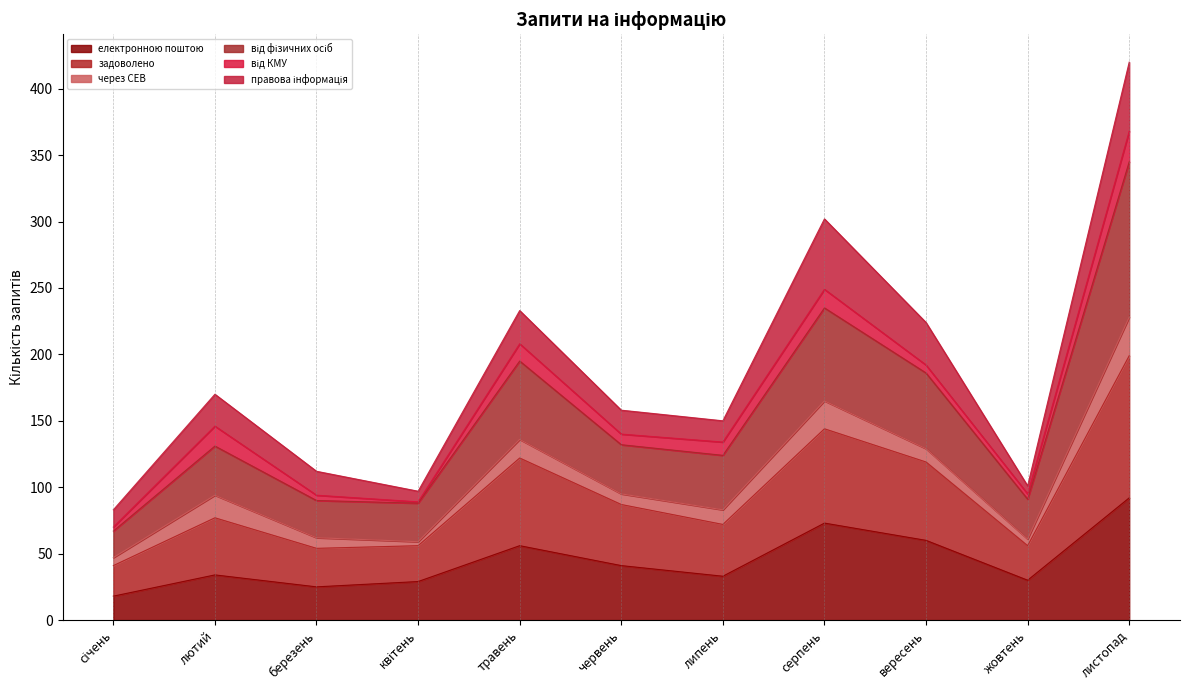

True or false: електронною поштою and від фізичних осіб intersect in this chart.

False